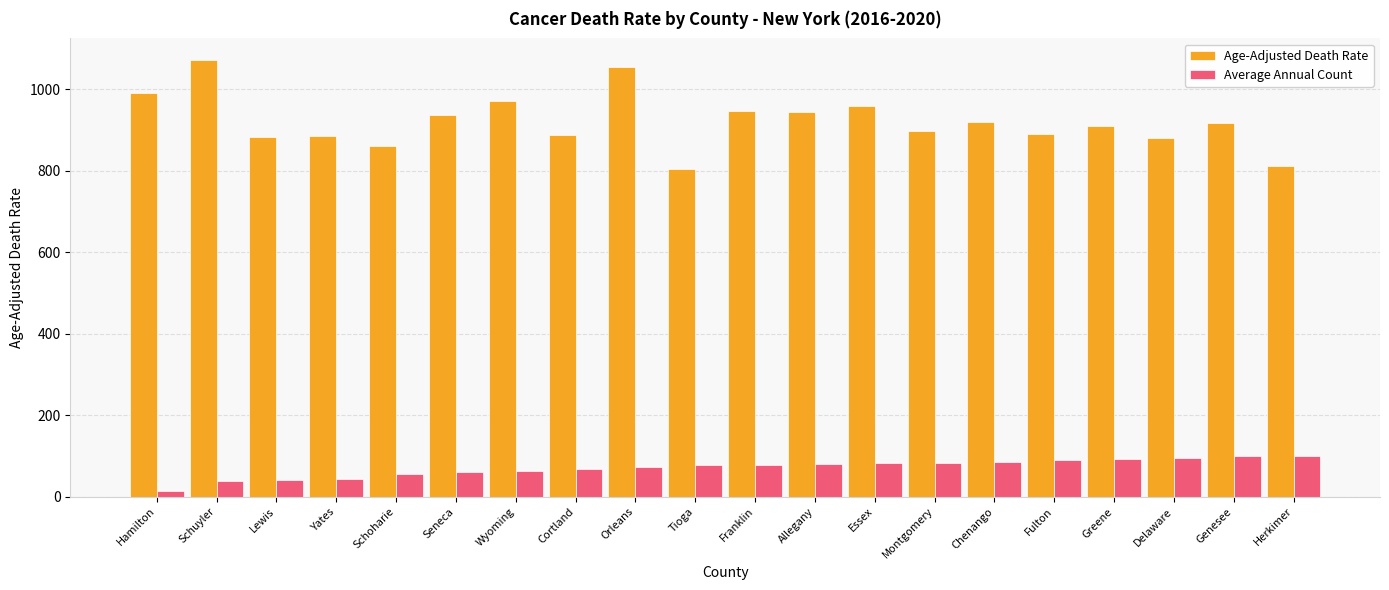

What is the label of the 7th bar from the left?

Wyoming